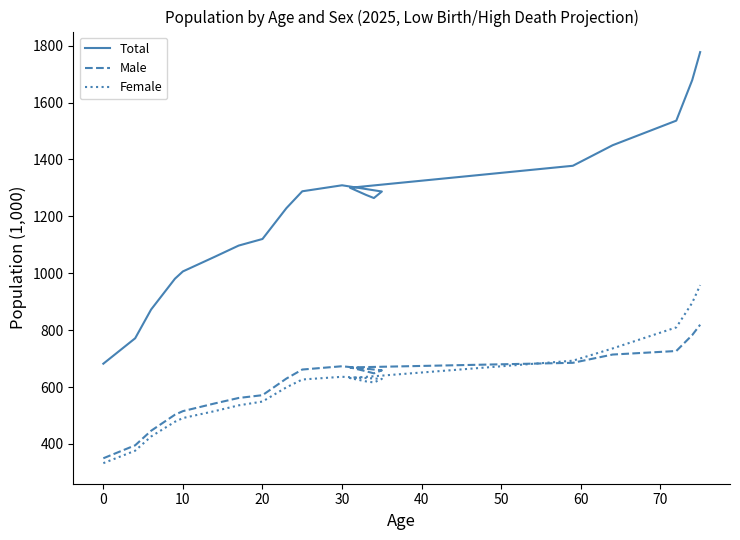

True or false: Male has a value of 937.1 at 50.

False